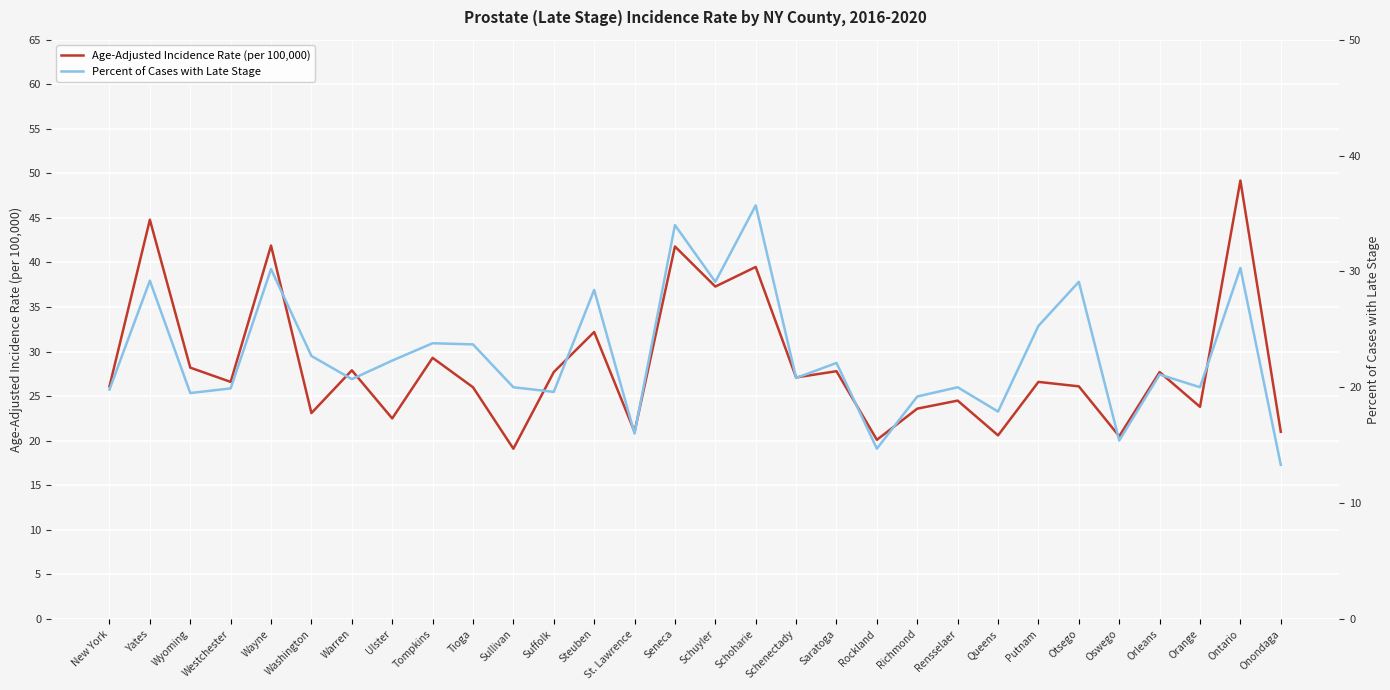

What are all the series names shown in the legend?

Age-Adjusted Incidence Rate (per 100,000), Percent of Cases with Late Stage